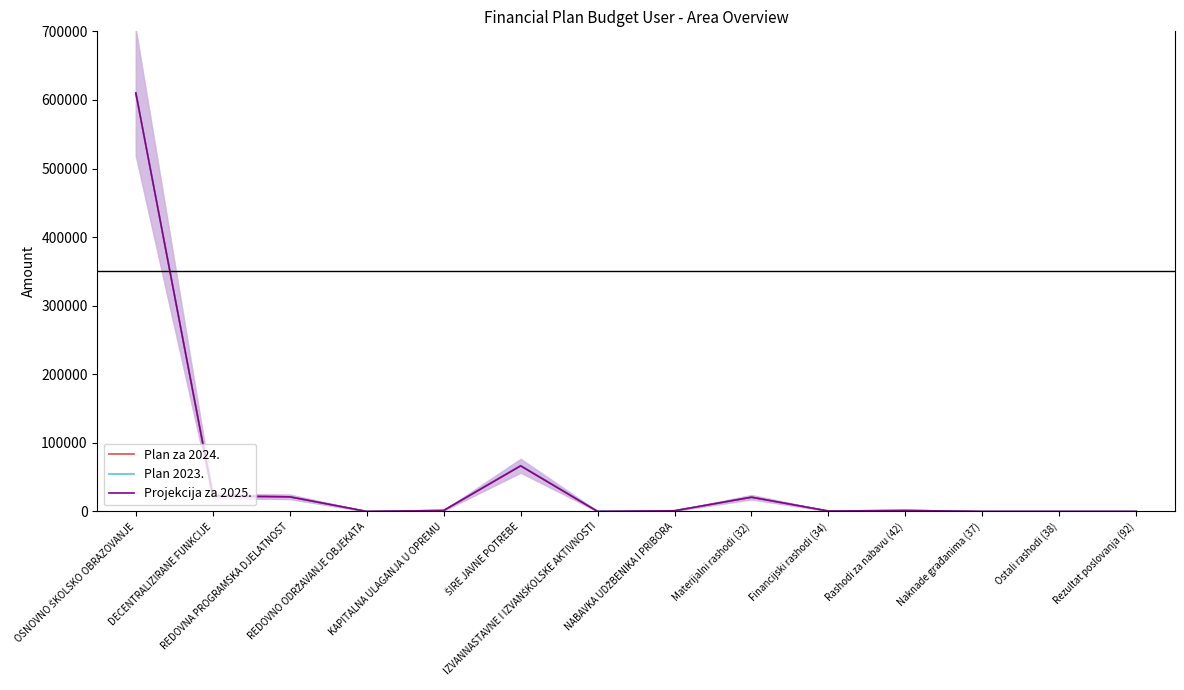

How many values in the Plan 2023. series are below 1400?

7